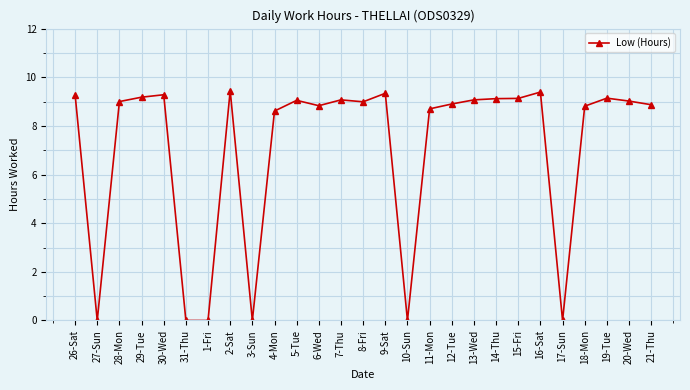

True or false: there are more than 1 points higher than both neighbors.

True